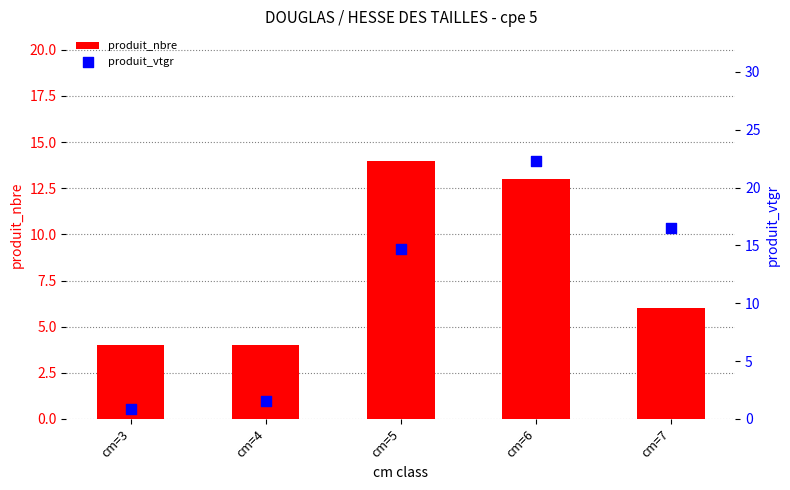

Which series reaches the minimum Y coordinate?

produit_vtgr